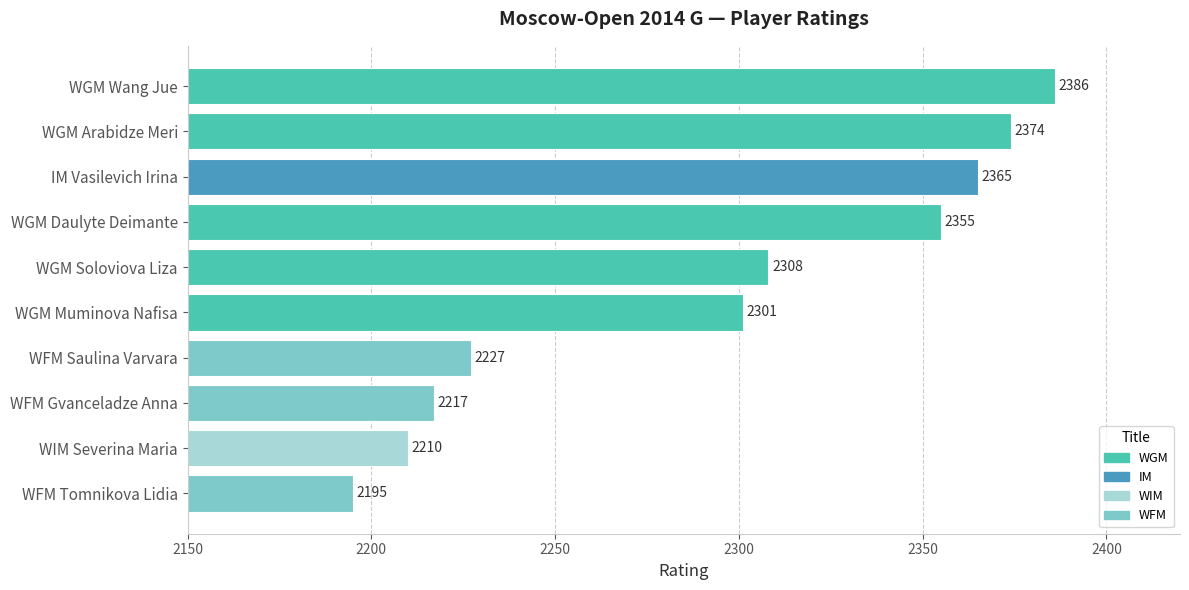

Rank the categories by value from lowest to highest.

WFM Tomnikova Lidia, WIM Severina Maria, WFM Gvanceladze Anna, WFM Saulina Varvara, WGM Muminova Nafisa, WGM Soloviova Liza, WGM Daulyte Deimante, IM Vasilevich Irina, WGM Arabidze Meri, WGM Wang Jue